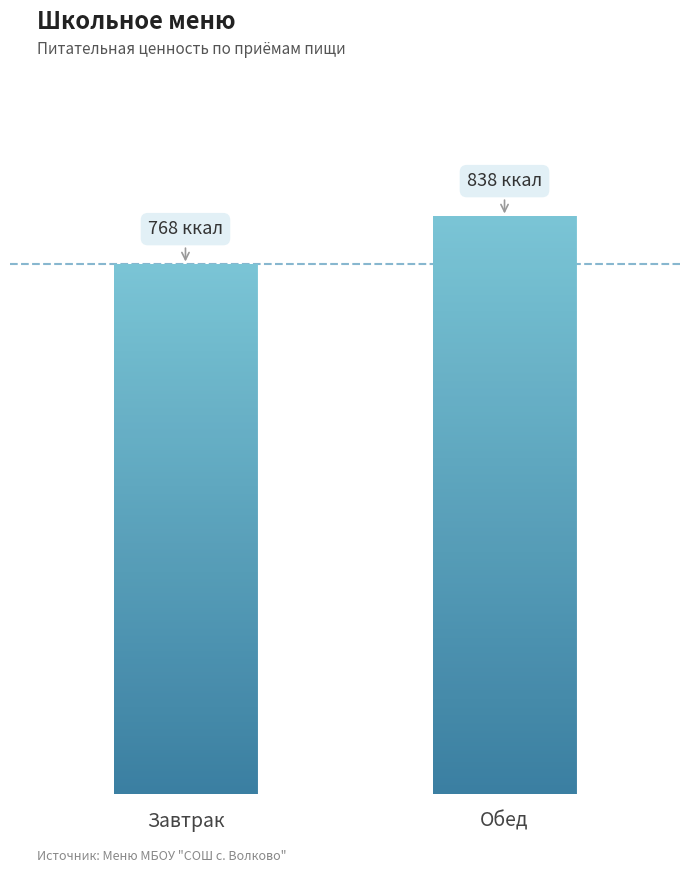

Reading right to left, transcribe all the data shown in this chart.

Обед=837.6	Завтрак=768.0